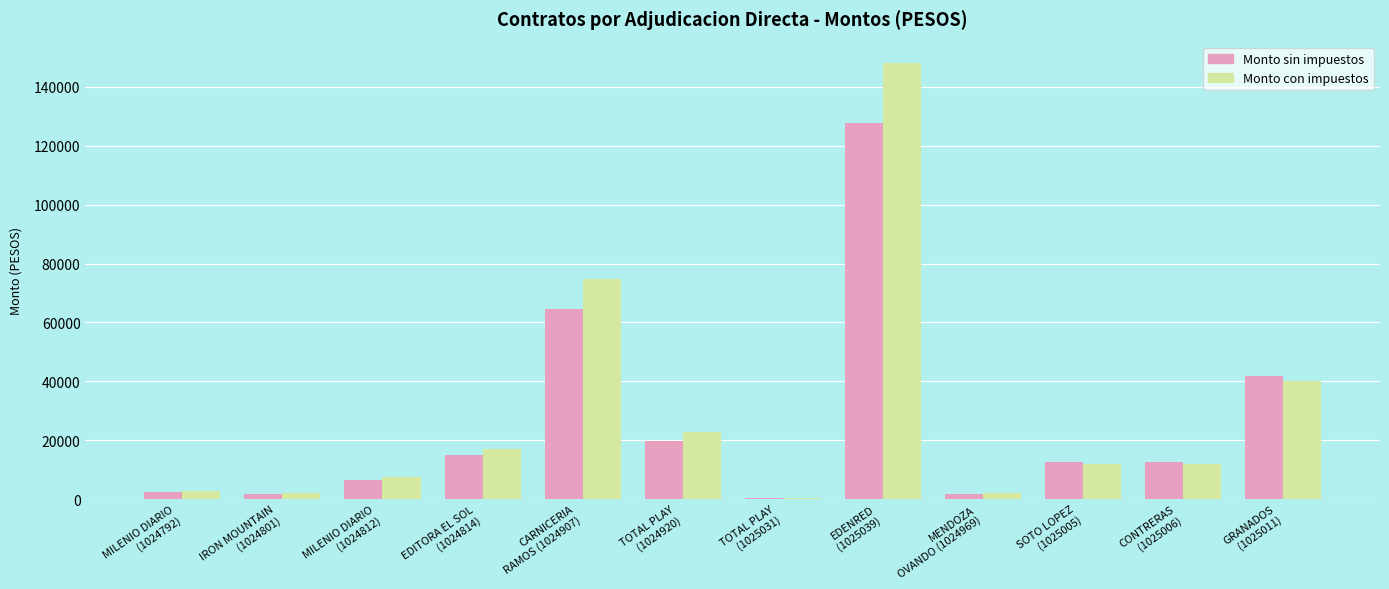

How many categories are shown in the chart?

12